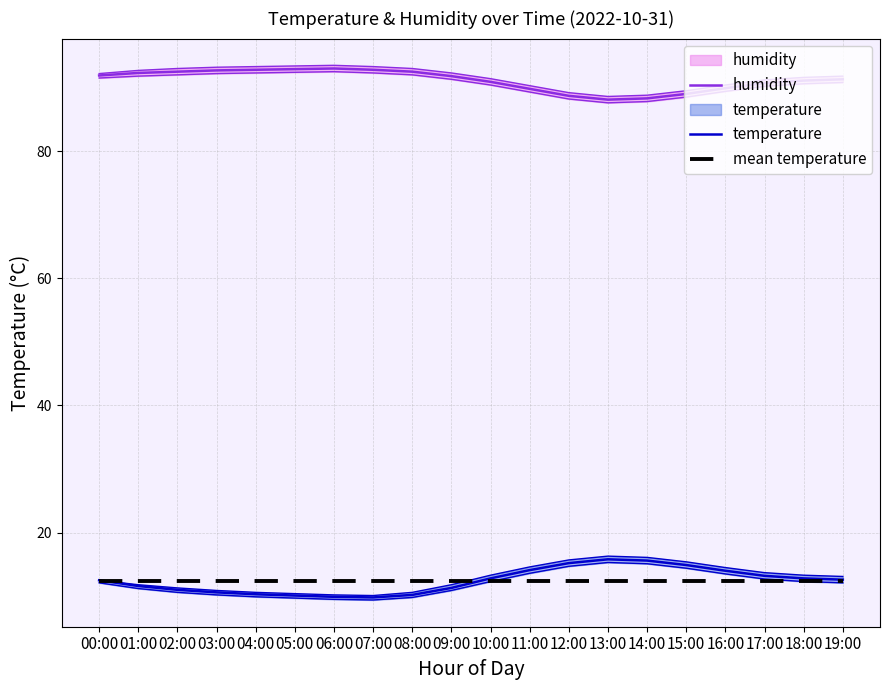

Where does the temperature series first go above 12?

00:00